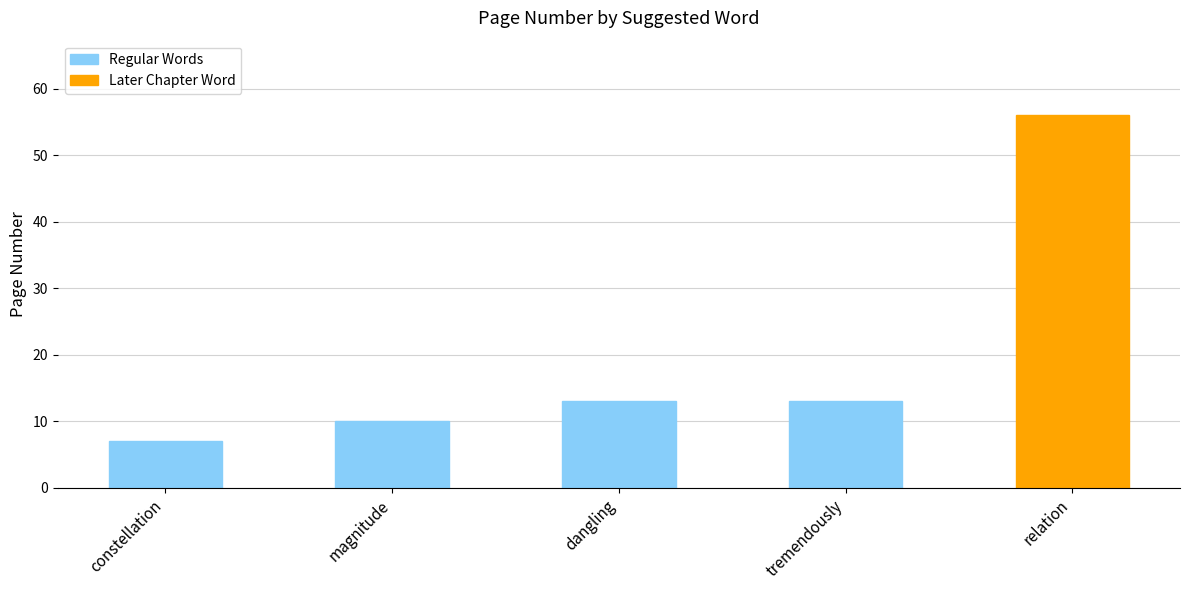

Are the bars horizontal?

No